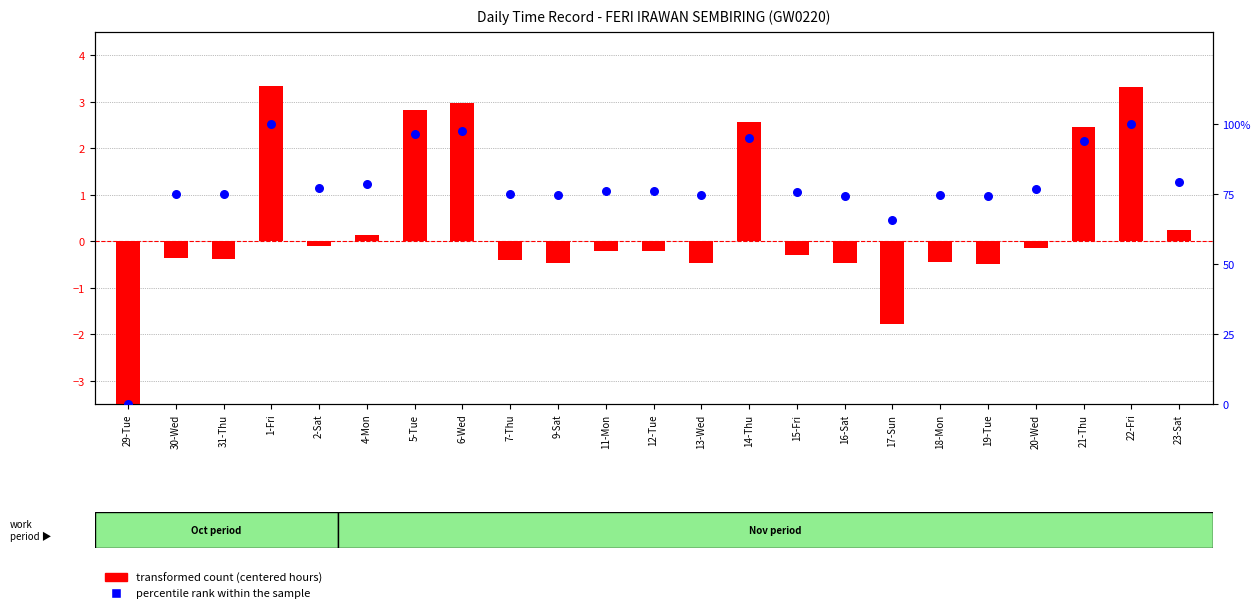

Which series contains the lowest Y value?

transformed count